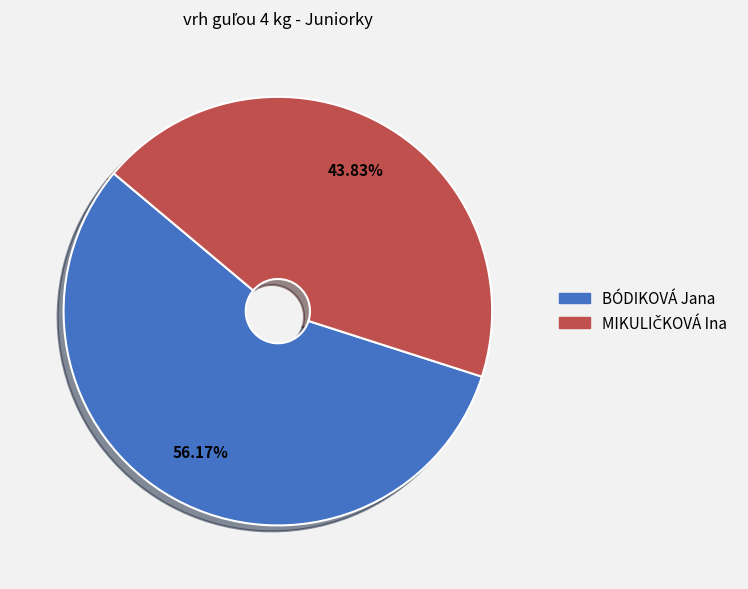

To the nearest percent, what portion does BÓDIKOVÁ Jana represent?

56%